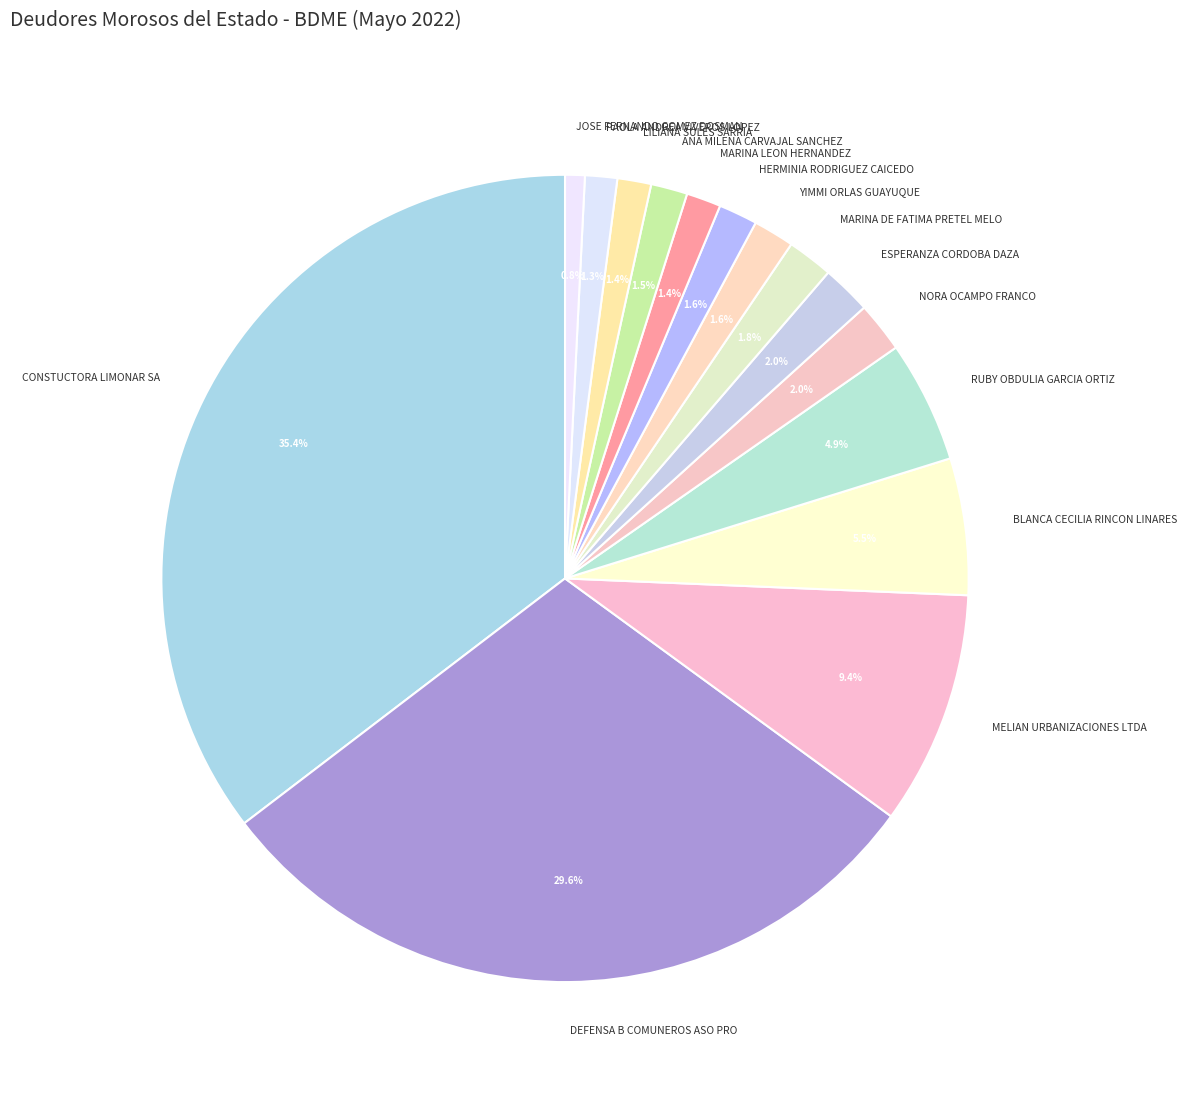

How many segments does this pie chart have?

15